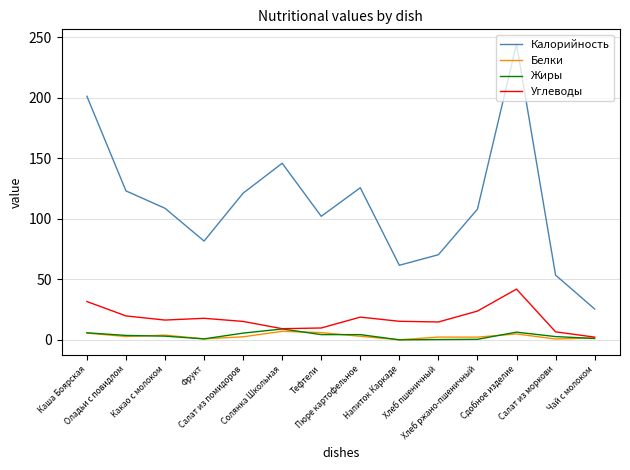

What is the difference between the second highest and second lowest values in the Калорийность series?

147.7